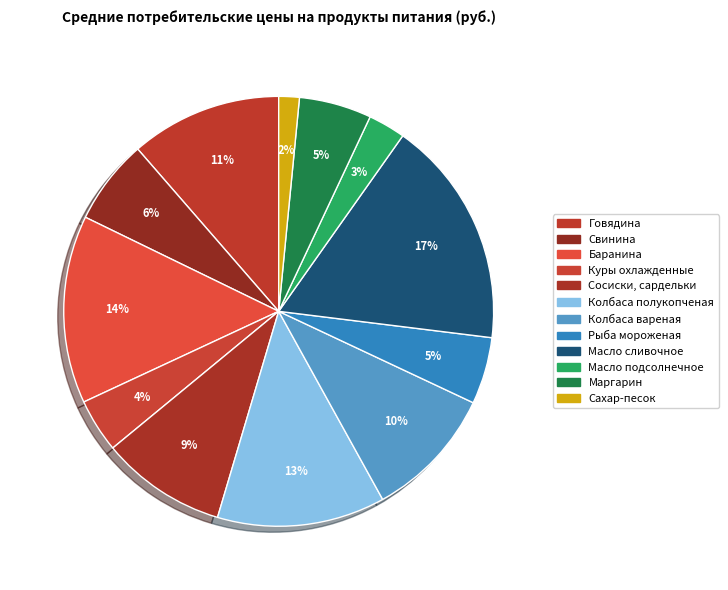

What is the smallest slice in the pie chart?

Сахар-песок